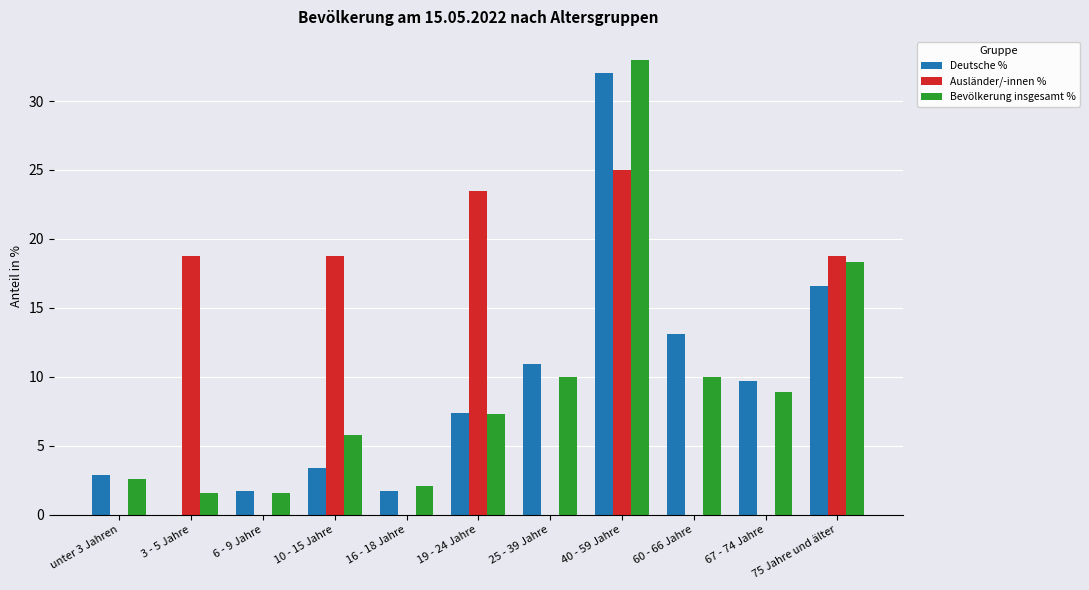

What are all the series names shown in the legend?

Deutsche %, Ausländer/-innen %, Bevölkerung insgesamt %